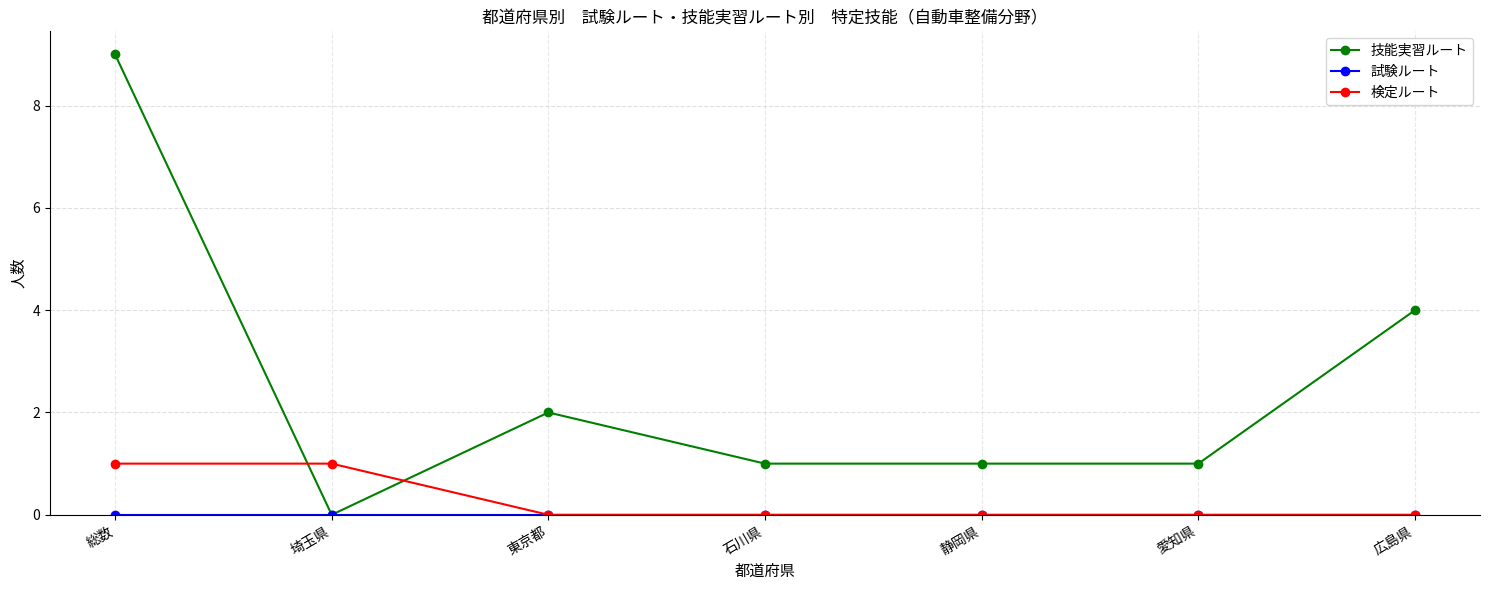

At which category is the sum across all series the highest?

総数